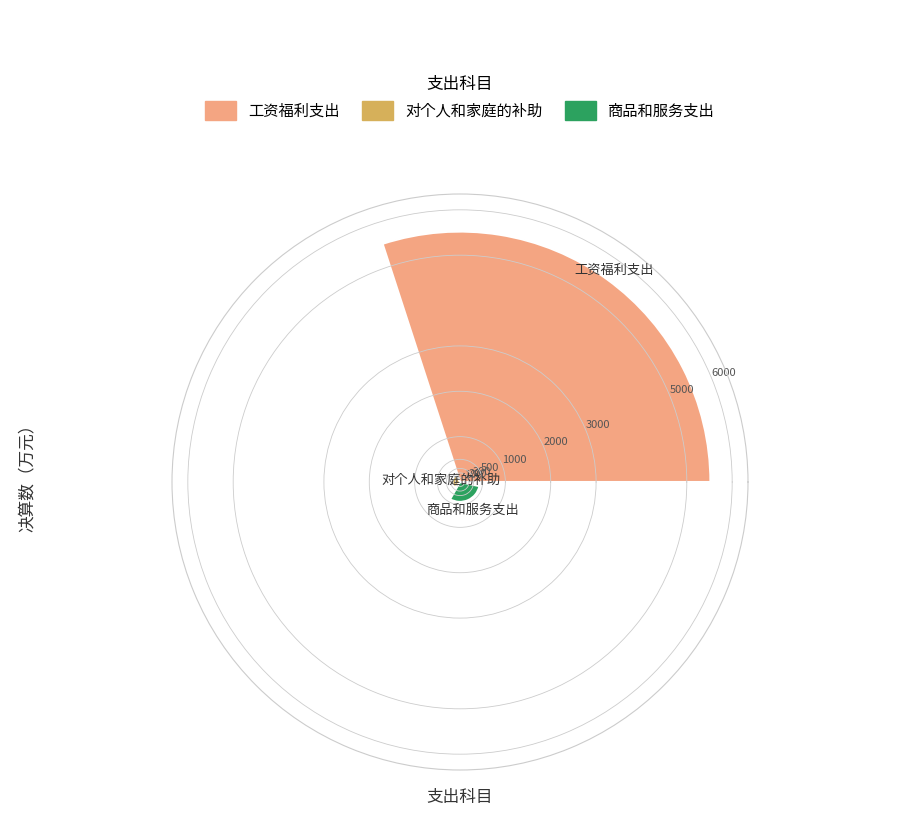

What is the value of the 3rd bar from the left?

438.3